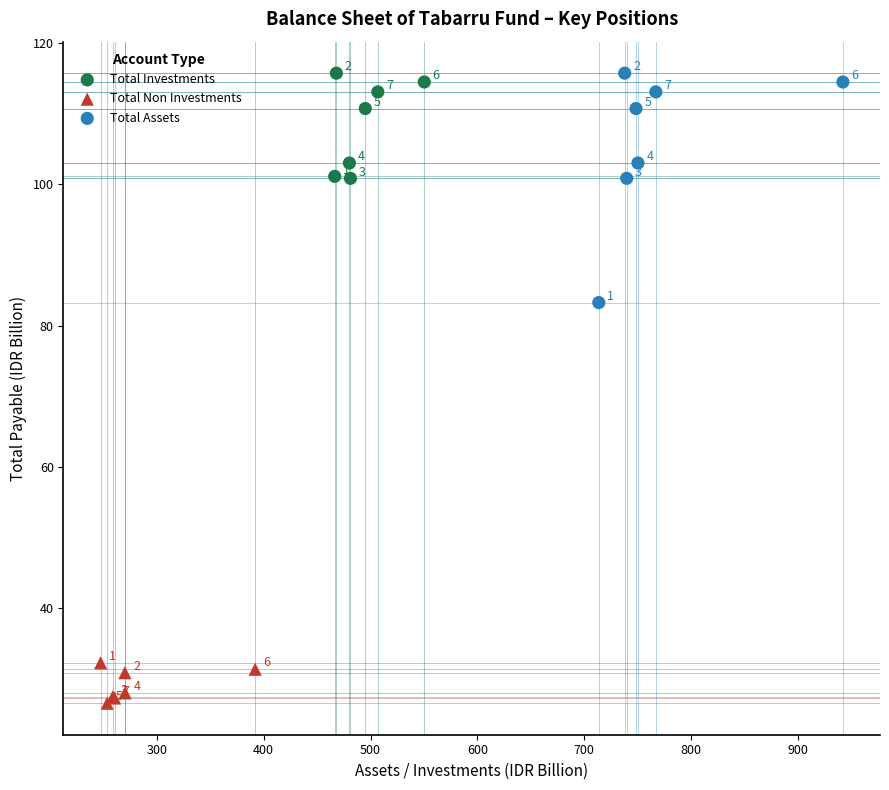

Which series contains the lowest Y value?

Total Non Investments